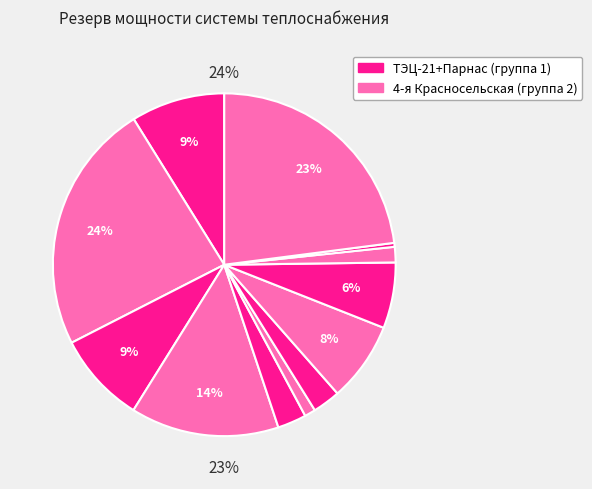

How many segments does this pie chart have?

12